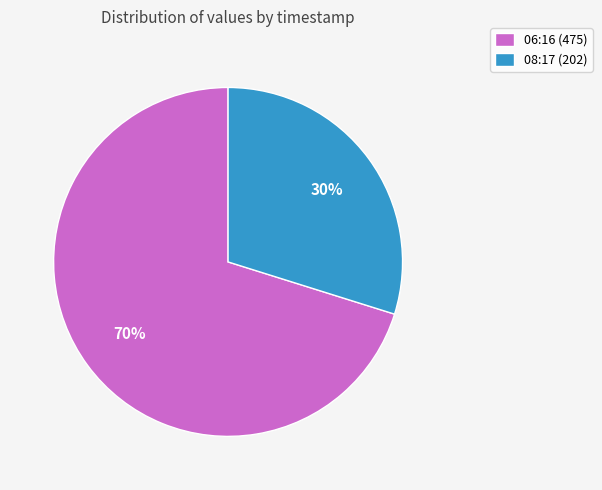

How many slices are in this pie chart?

2